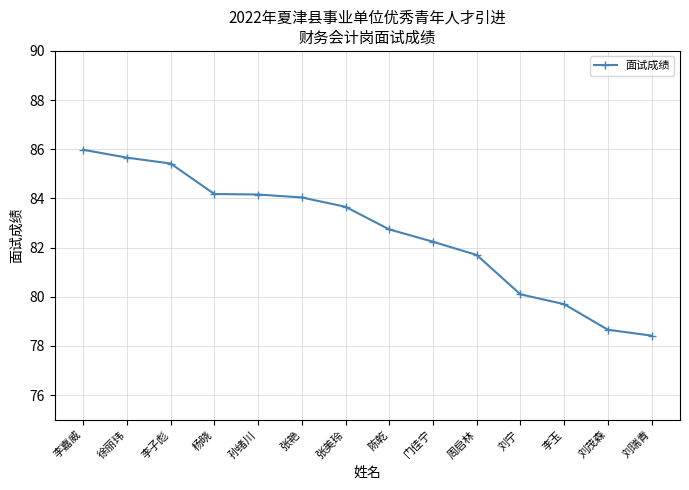

Is it true that the value at 门佳宁 is 117.9?

False